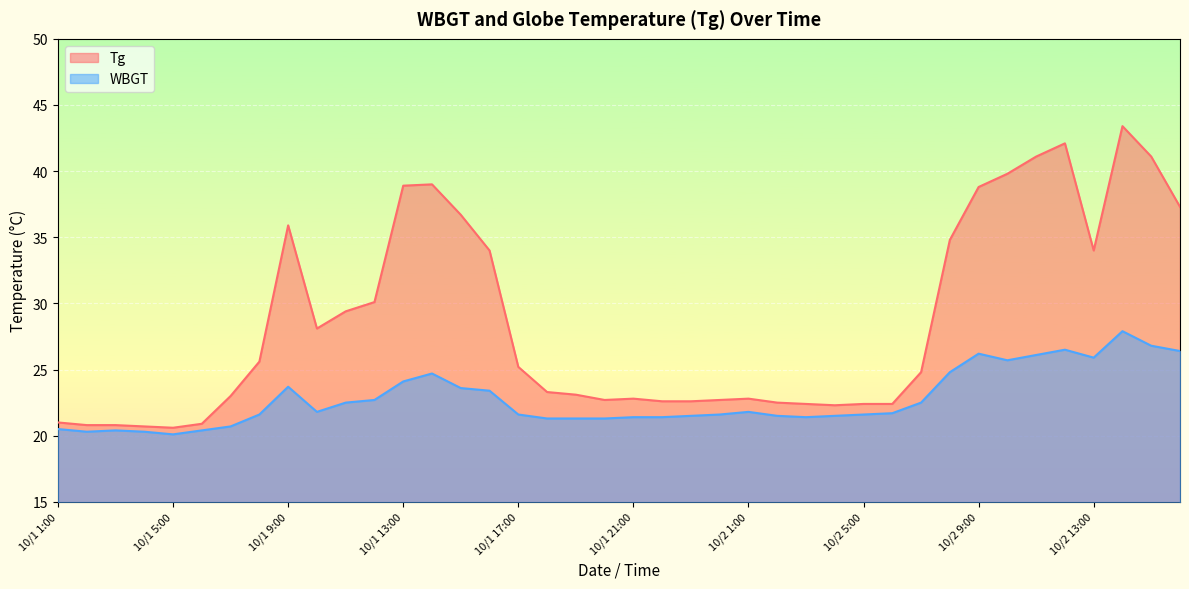

Reading right to left, what are all the values shown in this chart?

Tg: 10/2 16:00=37.3	10/2 15:00=41.1	10/2 14:00=43.4	10/2 13:00=34.0	10/2 12:00=42.1	10/2 11:00=41.1	10/2 10:00=39.8	10/2 9:00=38.8	10/2 8:00=34.8	10/2 7:00=24.8	10/2 6:00=22.4	10/2 5:00=22.4	10/2 4:00=22.3	10/2 3:00=22.4	10/2 2:00=22.5	10/2 1:00=22.8	10/1 24:00=22.7	10/1 23:00=22.6	10/1 22:00=22.6	10/1 21:00=22.8	10/1 20:00=22.7	10/1 19:00=23.1	10/1 18:00=23.3	10/1 17:00=25.2	10/1 16:00=34.0	10/1 15:00=36.7	10/1 14:00=39.0	10/1 13:00=38.9	10/1 12:00=30.1	10/1 11:00=29.4	10/1 10:00=28.1	10/1 9:00=35.9	10/1 8:00=25.6	10/1 7:00=23.0	10/1 6:00=20.9	10/1 5:00=20.6	10/1 4:00=20.7	10/1 3:00=20.8	10/1 2:00=20.8	10/1 1:00=21.0
WBGT: 10/2 16:00=26.4	10/2 15:00=26.8	10/2 14:00=27.9	10/2 13:00=25.9	10/2 12:00=26.5	10/2 11:00=26.1	10/2 10:00=25.7	10/2 9:00=26.2	10/2 8:00=24.8	10/2 7:00=22.5	10/2 6:00=21.7	10/2 5:00=21.6	10/2 4:00=21.5	10/2 3:00=21.4	10/2 2:00=21.5	10/2 1:00=21.8	10/1 24:00=21.6	10/1 23:00=21.5	10/1 22:00=21.4	10/1 21:00=21.4	10/1 20:00=21.3	10/1 19:00=21.3	10/1 18:00=21.3	10/1 17:00=21.6	10/1 16:00=23.4	10/1 15:00=23.6	10/1 14:00=24.7	10/1 13:00=24.1	10/1 12:00=22.7	10/1 11:00=22.5	10/1 10:00=21.8	10/1 9:00=23.7	10/1 8:00=21.6	10/1 7:00=20.7	10/1 6:00=20.4	10/1 5:00=20.1	10/1 4:00=20.3	10/1 3:00=20.4	10/1 2:00=20.3	10/1 1:00=20.5